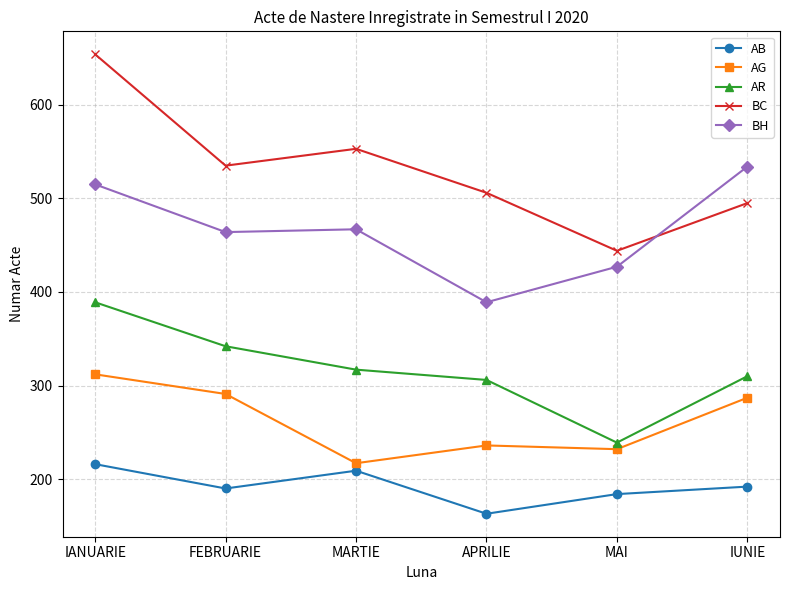

At which label does AB reach its peak?

IANUARIE